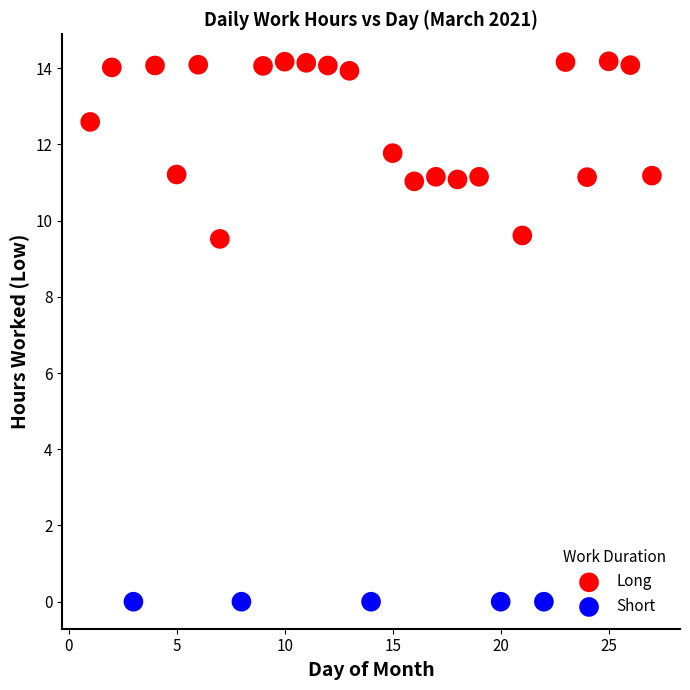

Which series reaches the minimum Y coordinate?

Short